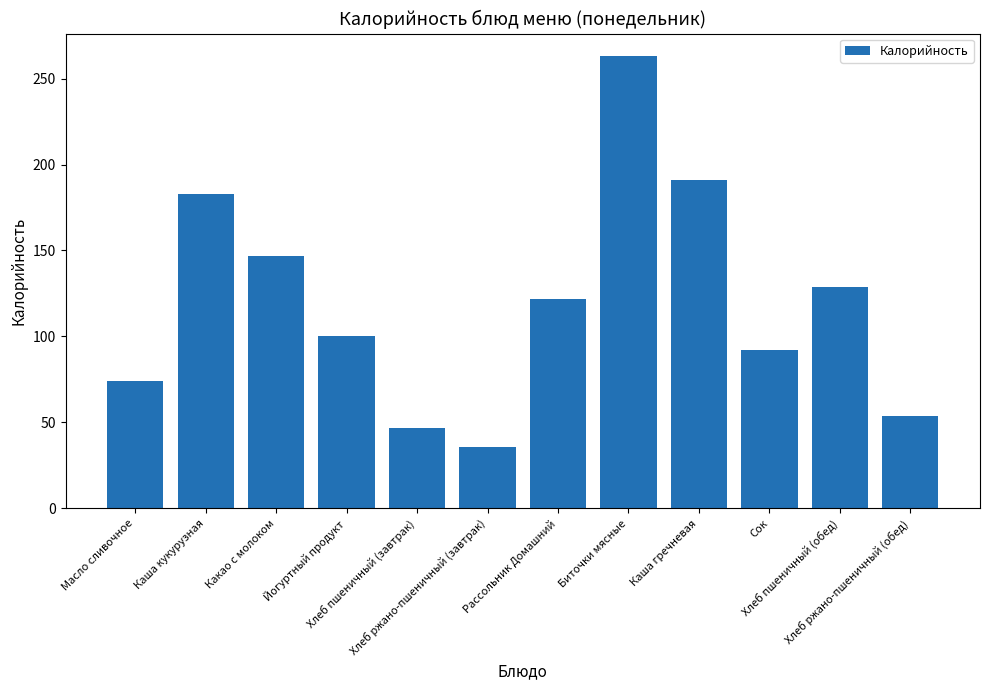

Does the chart contain any negative values?

No